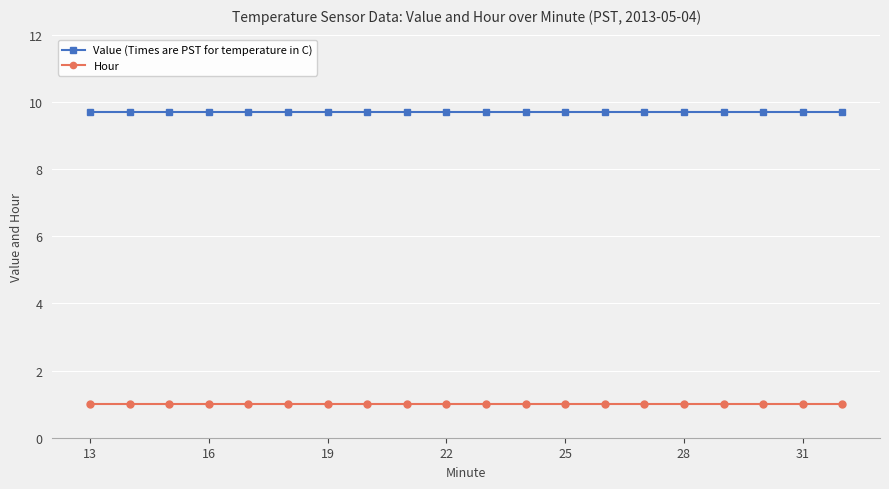

What is the smallest value displayed?

1.0